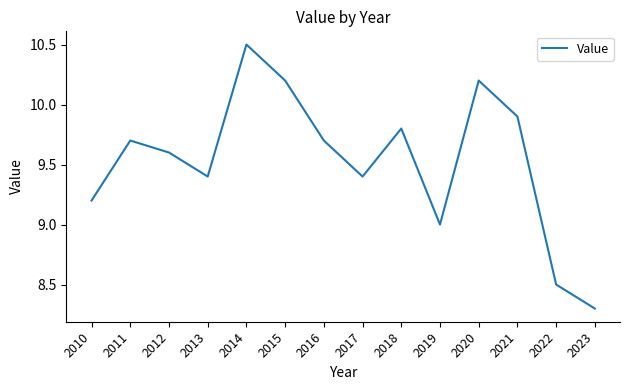

What is the change in value from 2014 to 2023?

-2.2